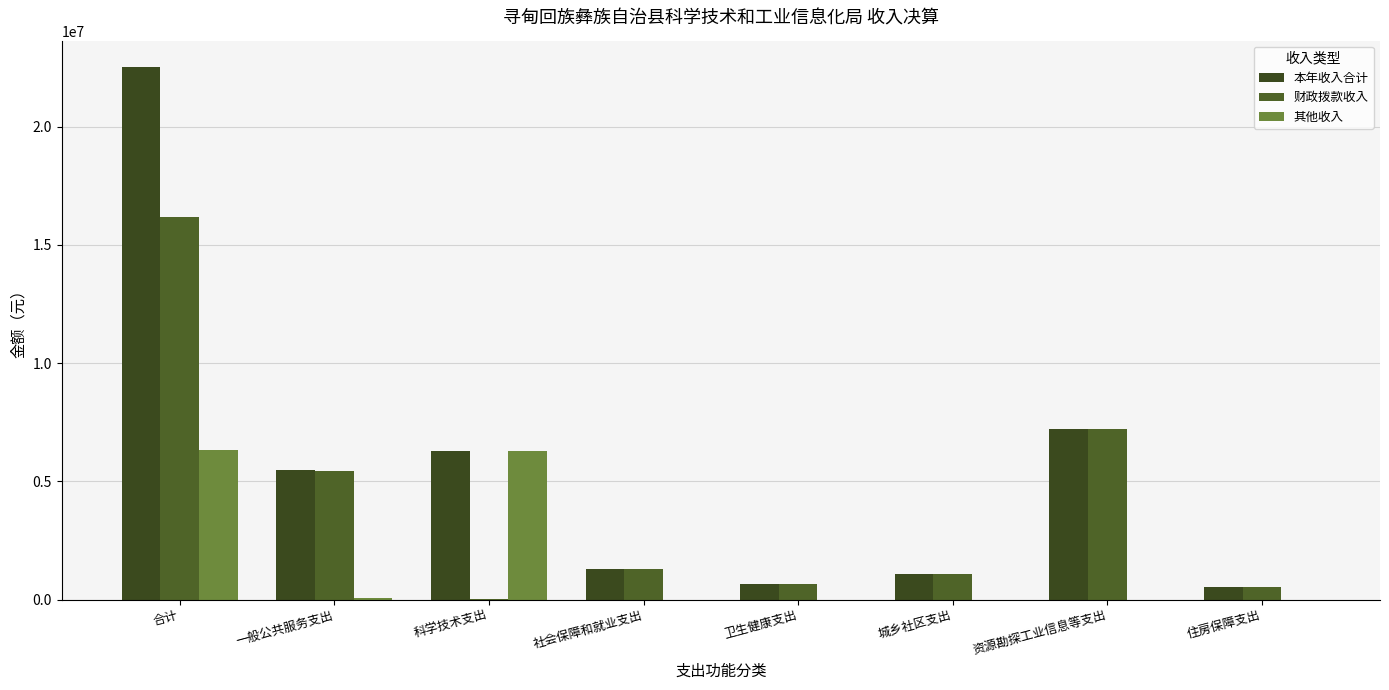

Are the bars grouped side by side (vs. stacked)?

Yes